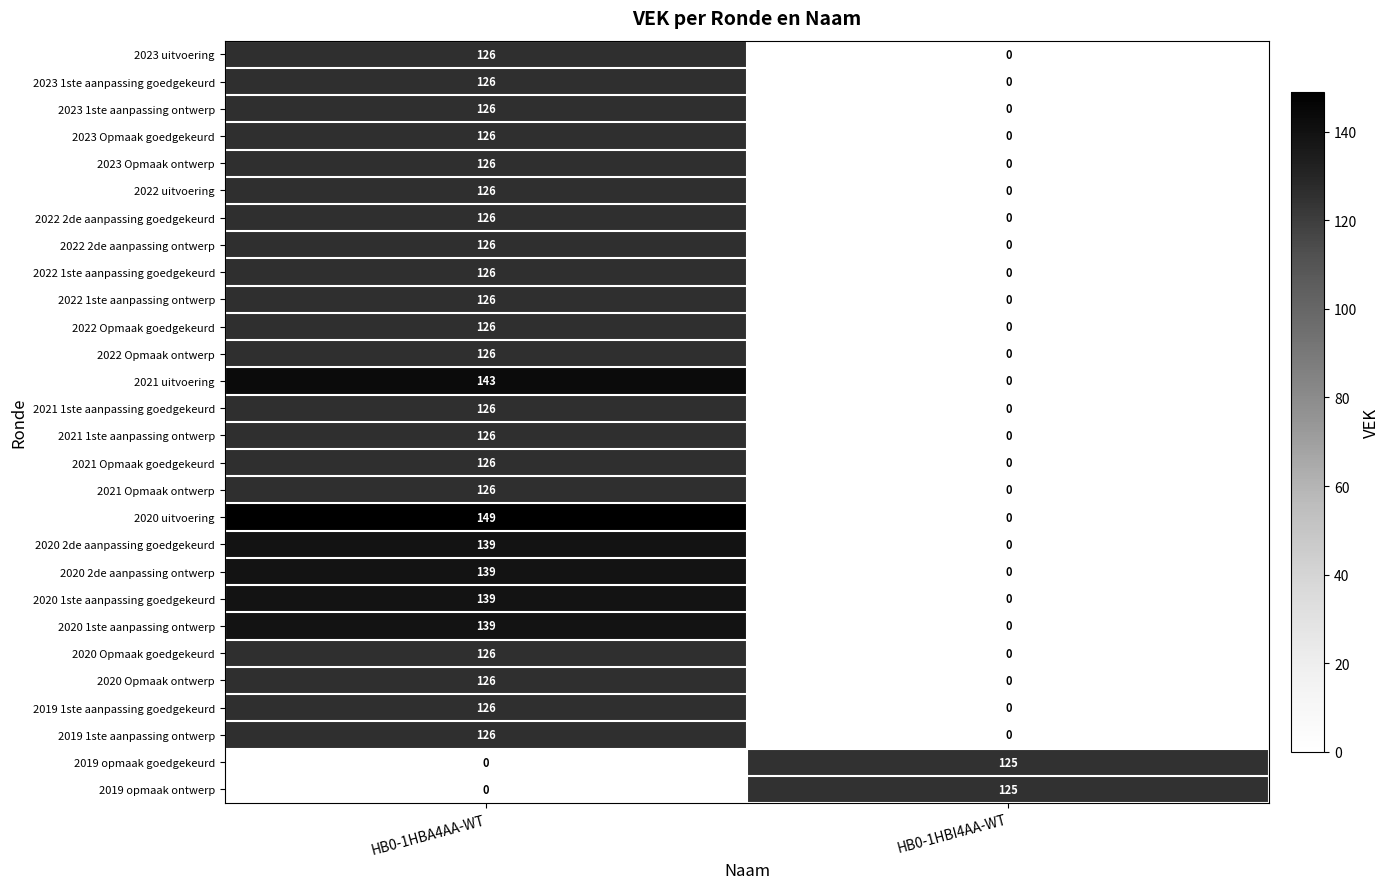

Rank the categories by 2021 1ste aanpassing ontwerp value from lowest to highest.

HB0-1HBI4AA-WT, HB0-1HBA4AA-WT